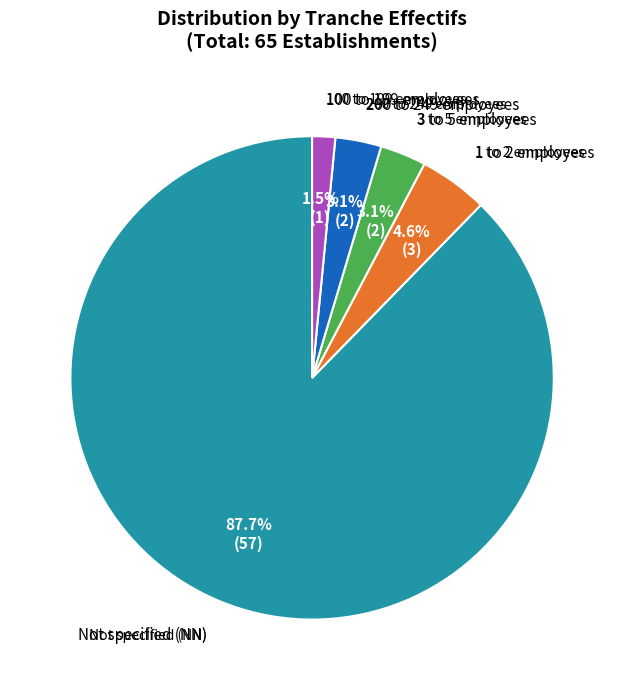

To the nearest percent, what is the average slice percentage?

20%